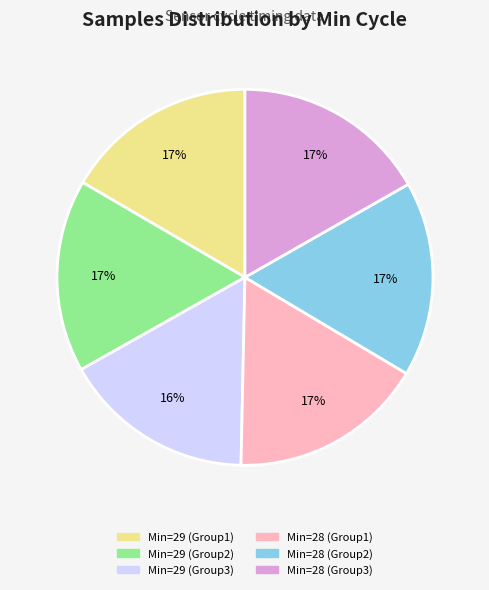

Is there any slice that represents more than half of the pie?

No